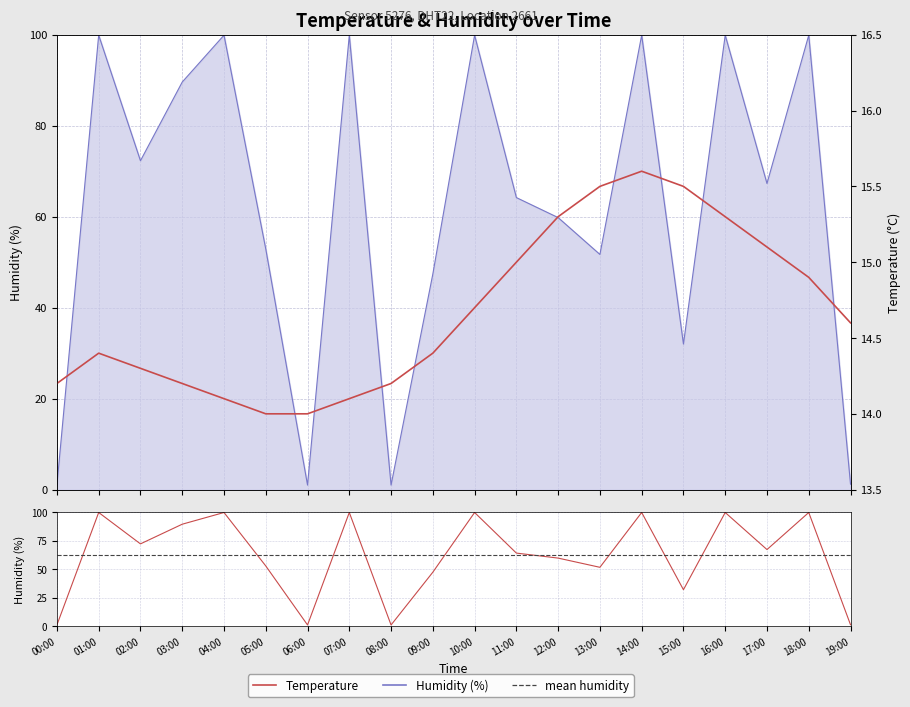

What is the average value of the humidity series?

62.0